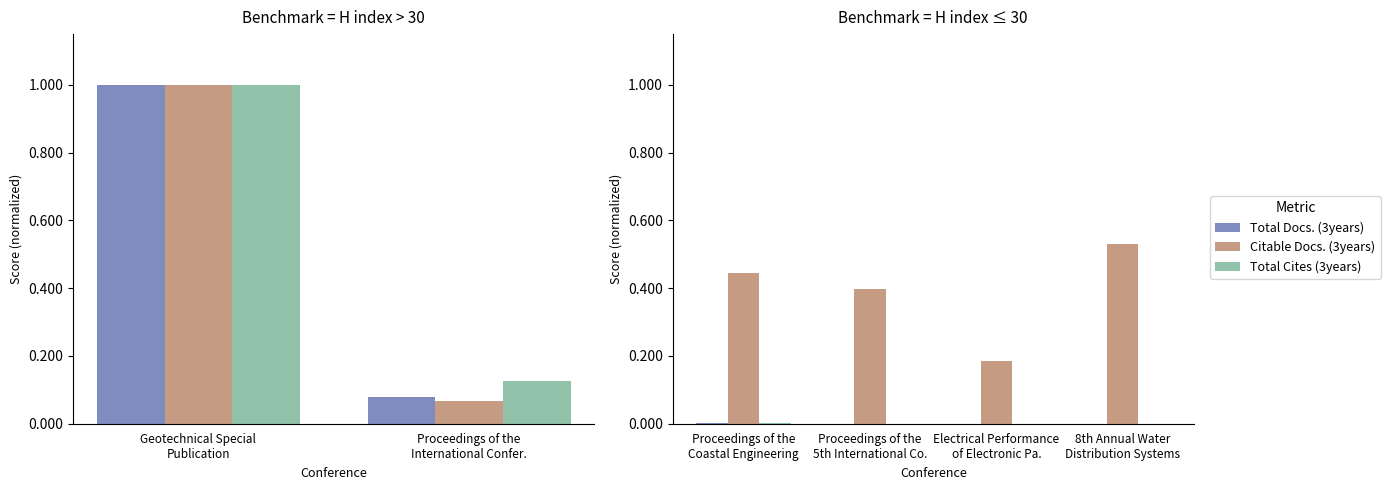

Which has a higher value, Proceedings of the Coastal Engineering or 8th Annual Water Distribution Systems?

Proceedings of the Coastal Engineering